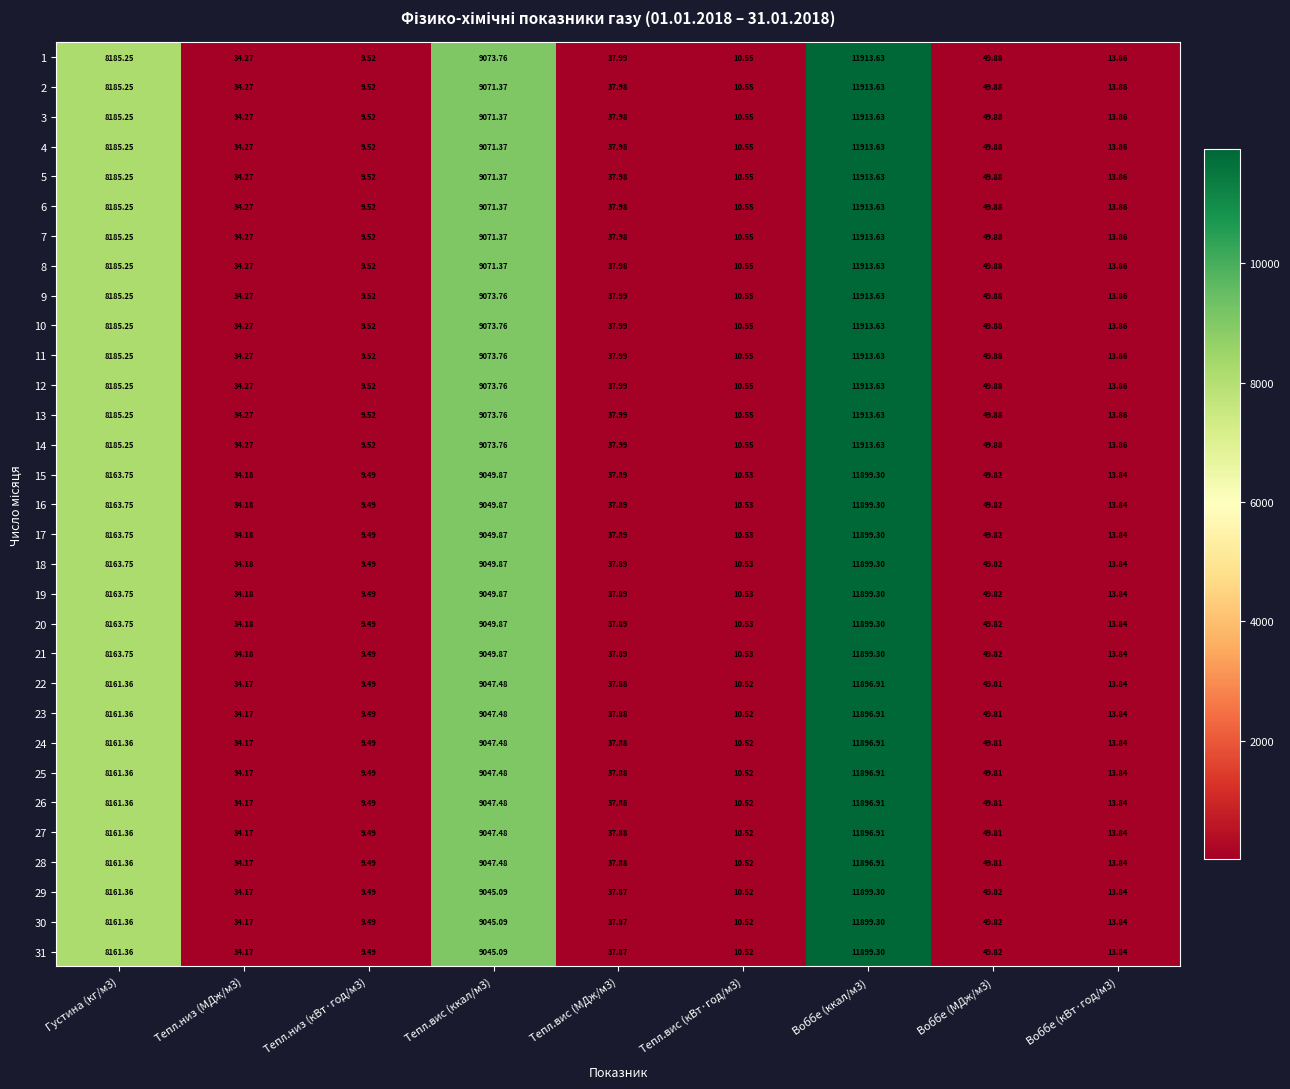

Is the value of 16 at Густина (кг/м3) greater than the value of 25 at Тепл.вис (ккал/м3)?

No